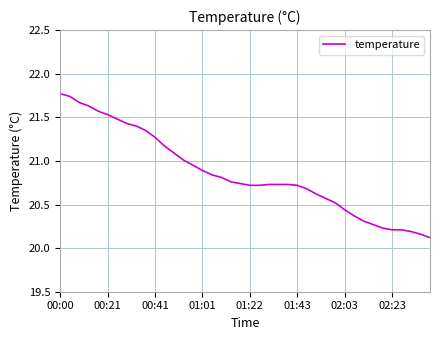

What is the sum of all values?

834.4